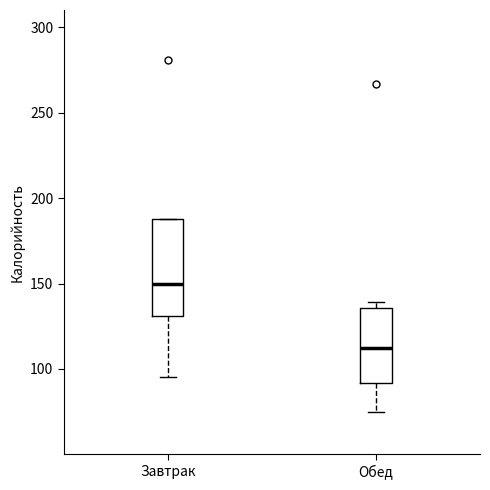

Where is the upper edge of the box for Обед on the y-axis? The values are not printed on the chart, so give them approximately, as read against the axis.

135